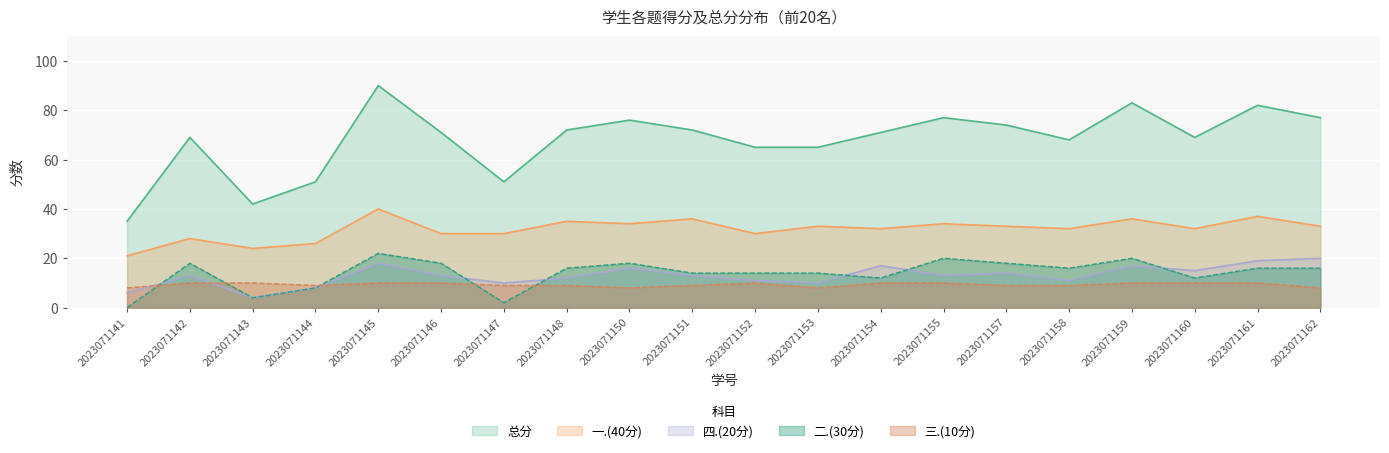

Is the value of 二.(30分) at 2023071162 greater than the value of 总分 at 2023071155?

No